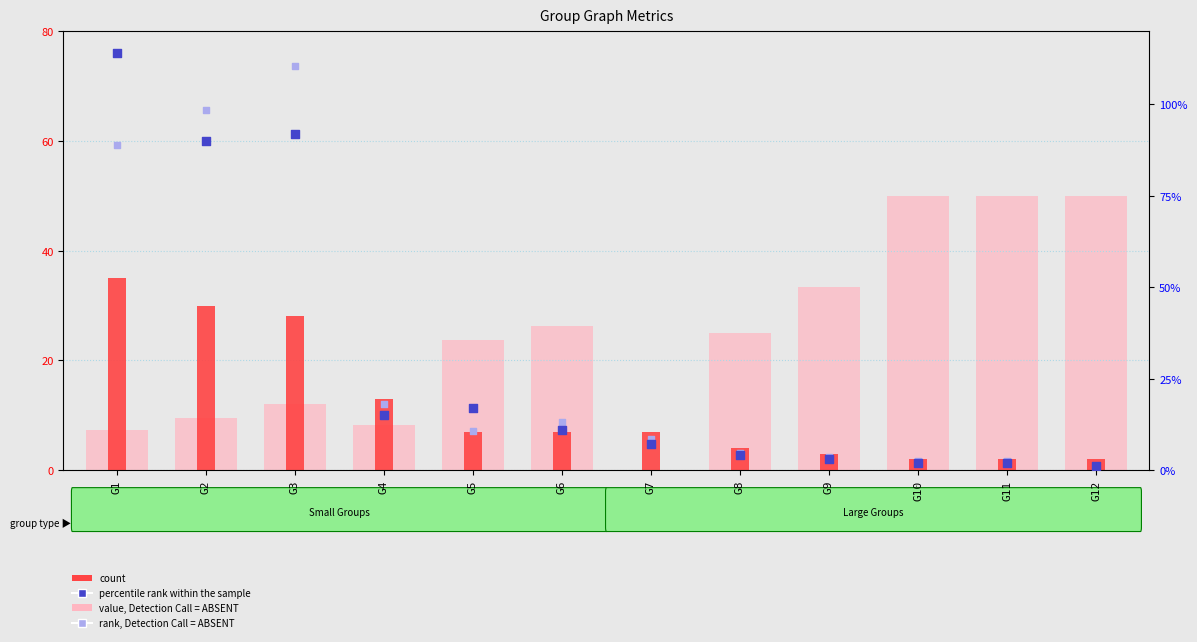

What are all the series names shown in the legend?

value, Detection Call = ABSENT, count, rank, Detection Call = ABSENT, percentile rank within the sample